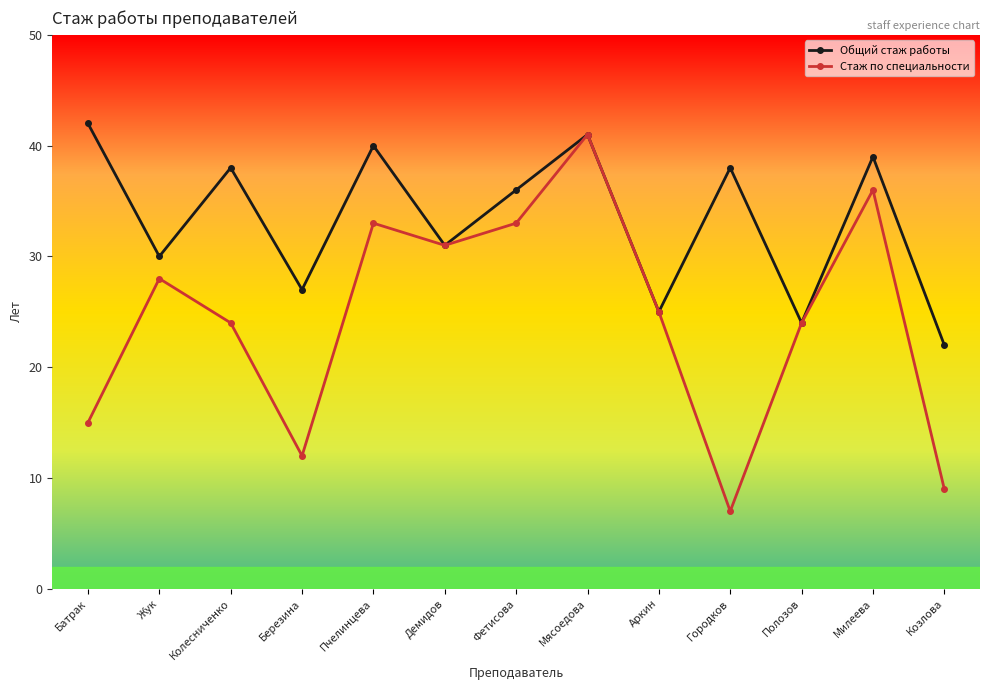

The value of Стаж по специальности at Березина is 7. True or false?

False